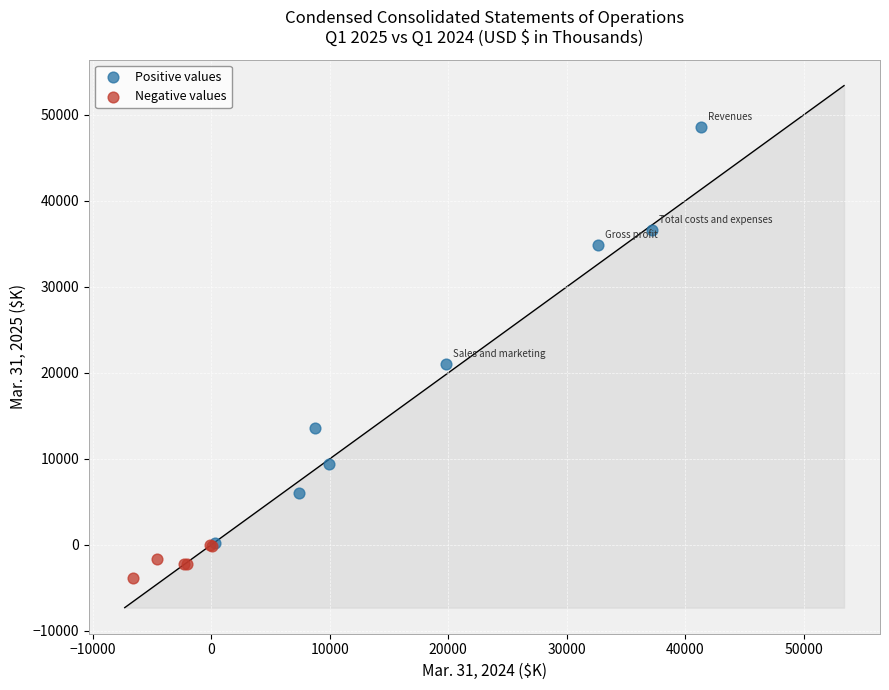

Which series has the widest spread of Y values?

Positive values